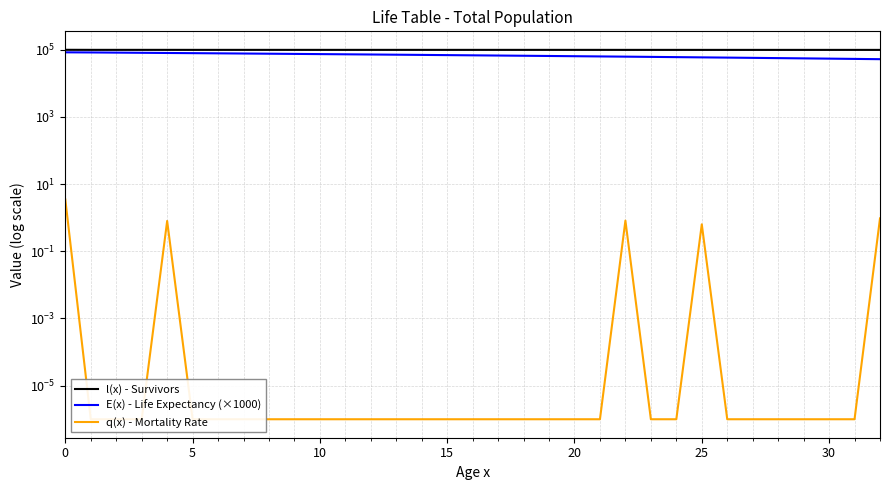

At how many categories does at least one series exceed 88572?

33